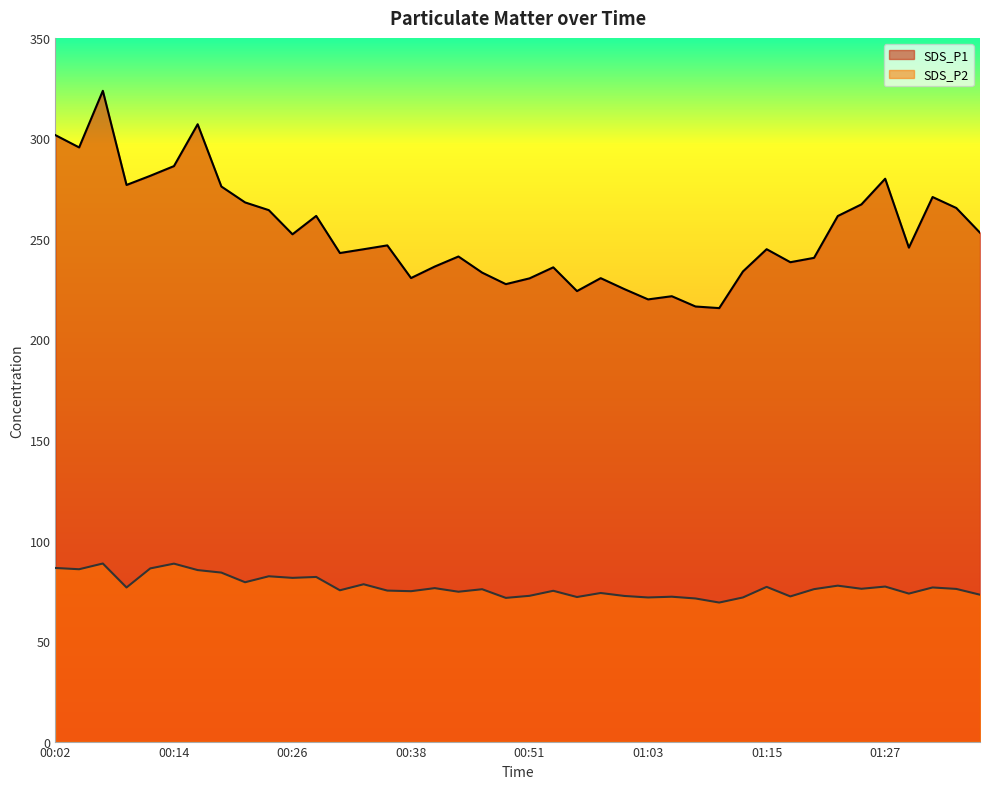

What is the difference between the SDS_P1 values at 00:21 and 01:32?

2.7